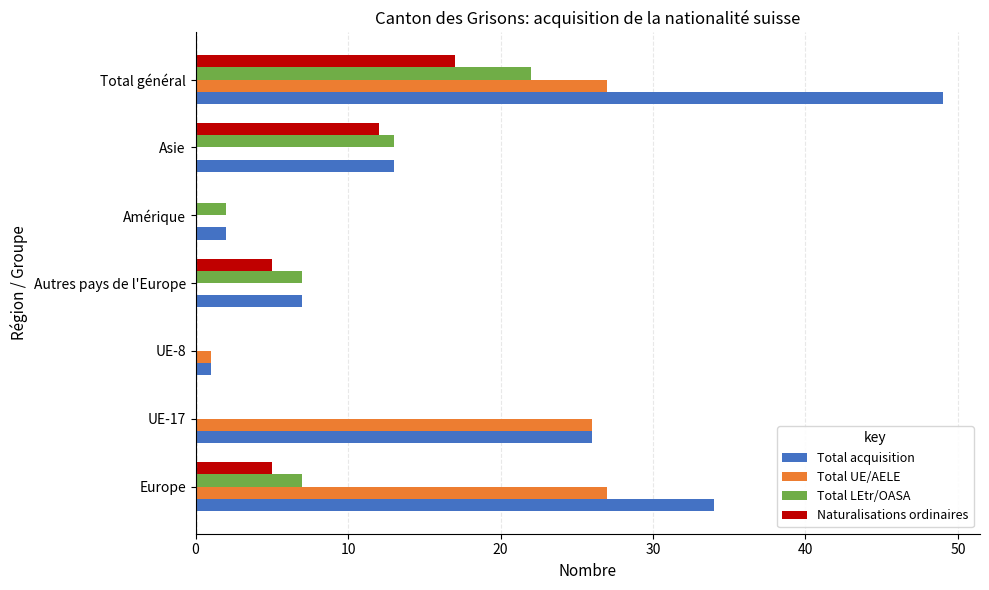

What is the sum of all Total acquisition values?

132